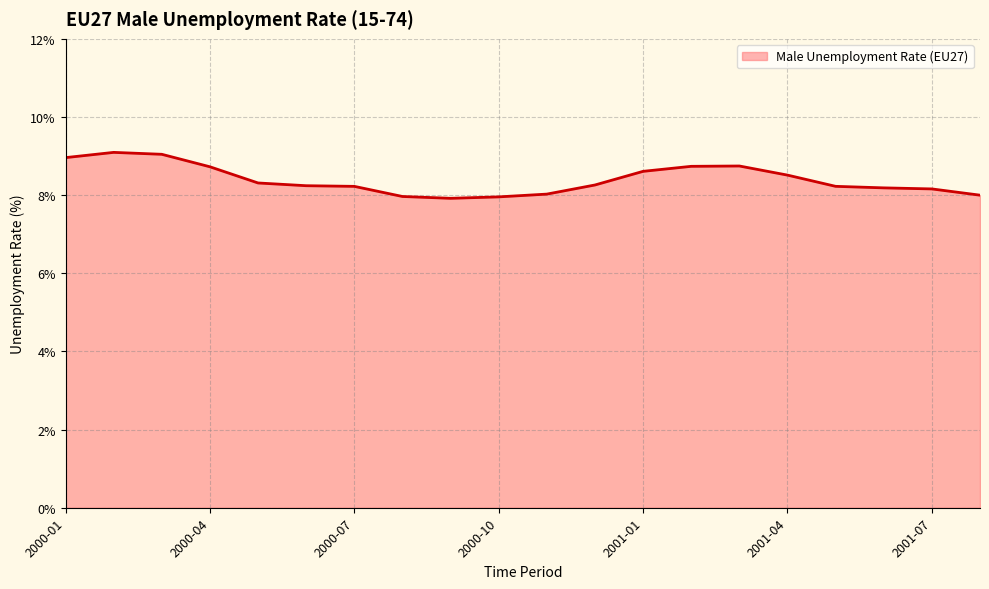

What is the maximum value shown in the chart?

9.1